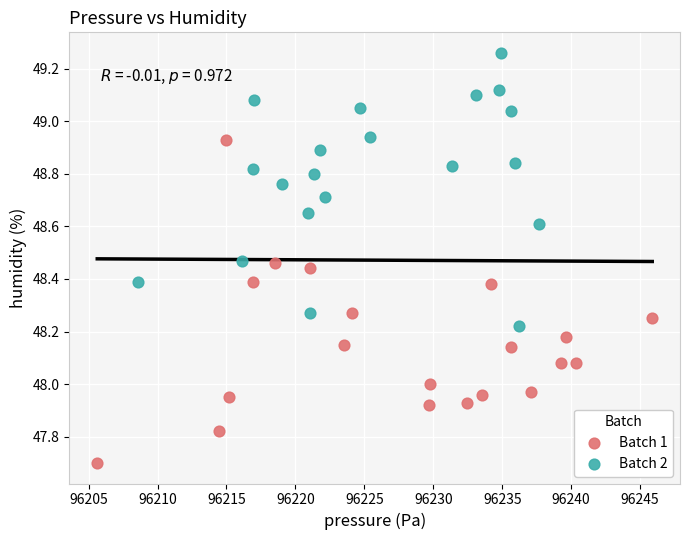

What are all the series names shown in the legend?

Batch 1, Batch 2